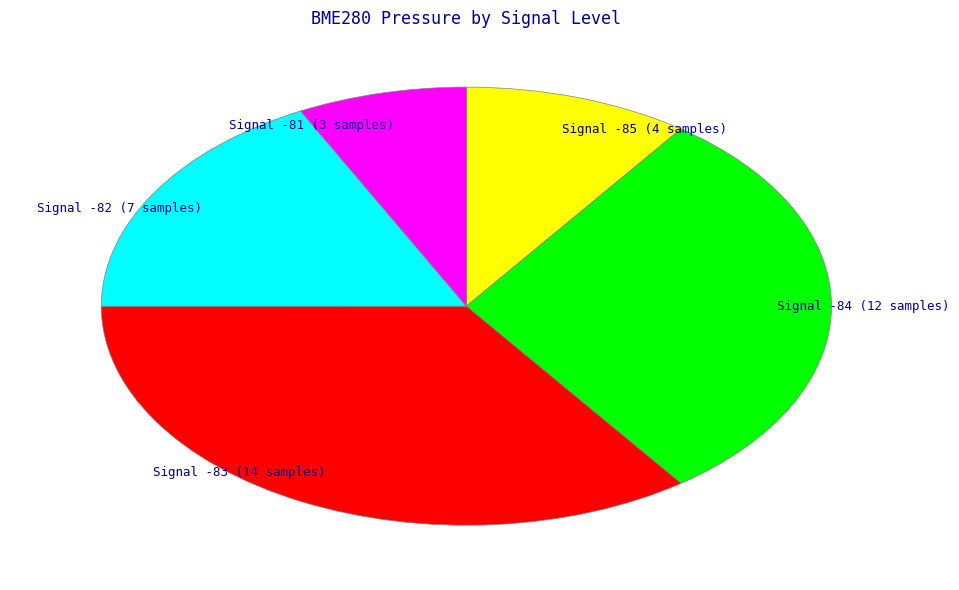

Rank the categories by value from lowest to highest.

Signal -81 (3 samples), Signal -85 (4 samples), Signal -82 (7 samples), Signal -84 (12 samples), Signal -83 (14 samples)